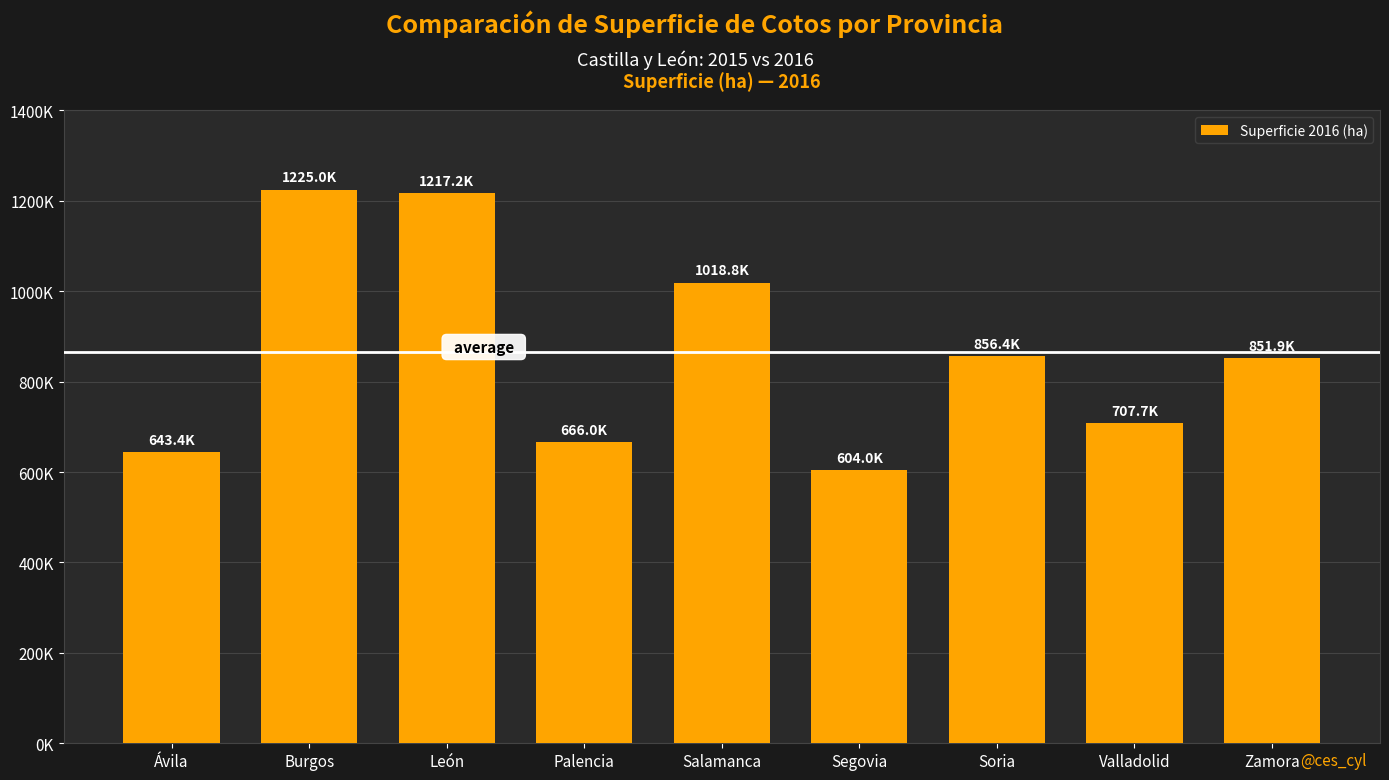

Are the bars horizontal?

No